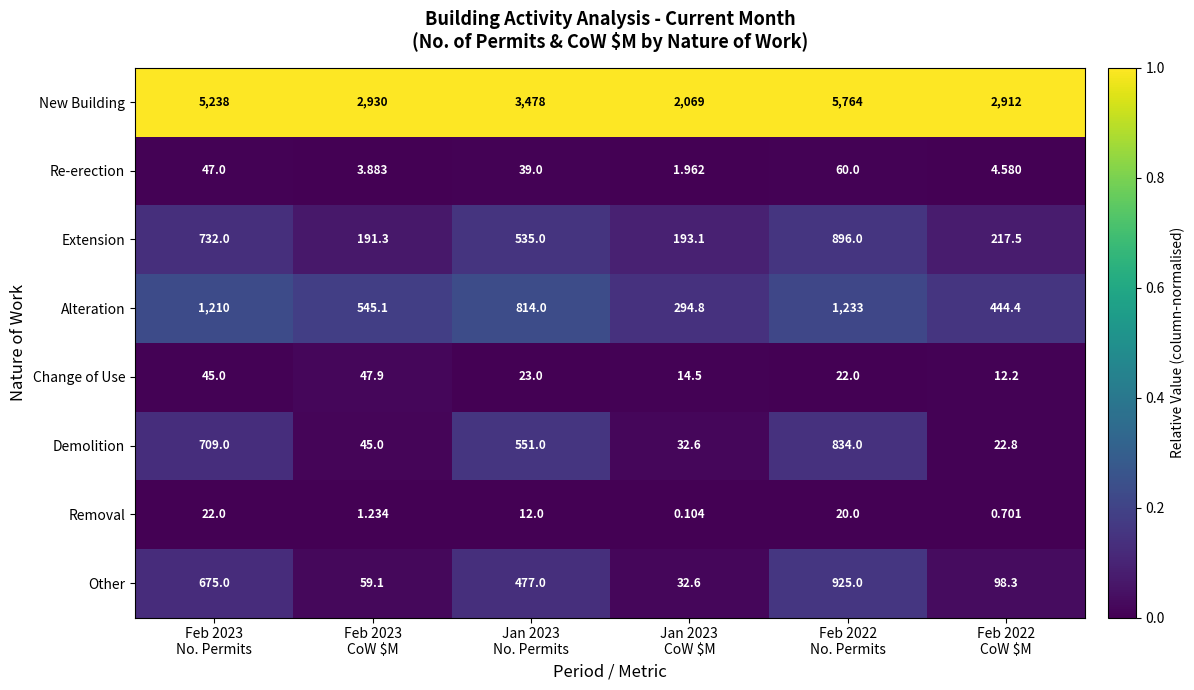

Which category has the lowest value across all series?

Jan 2023
CoW $M